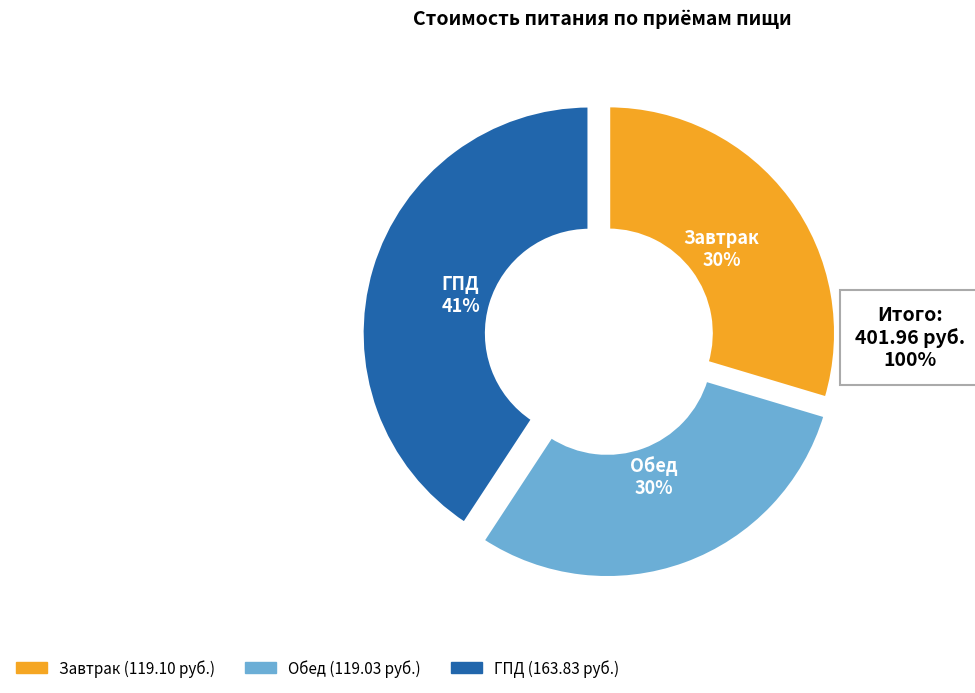

Is there any slice that represents more than half of the pie?

No